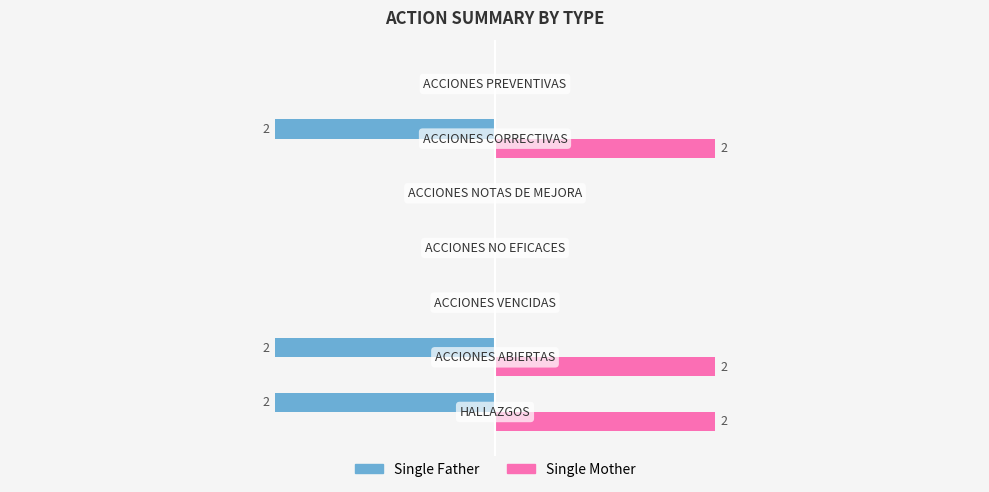

Reading right to left, transcribe all the data shown in this chart.

Single Father: 0	-2	0	0	0	-2	-2
Single Mother: 0	2	0	0	0	2	2